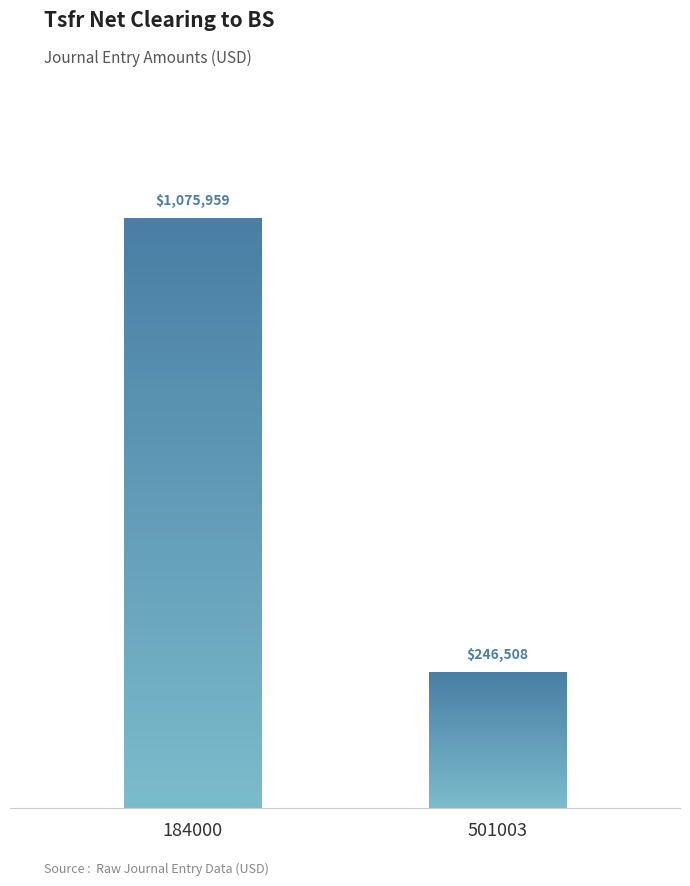

What is the difference between the maximum and minimum values?

829450.3